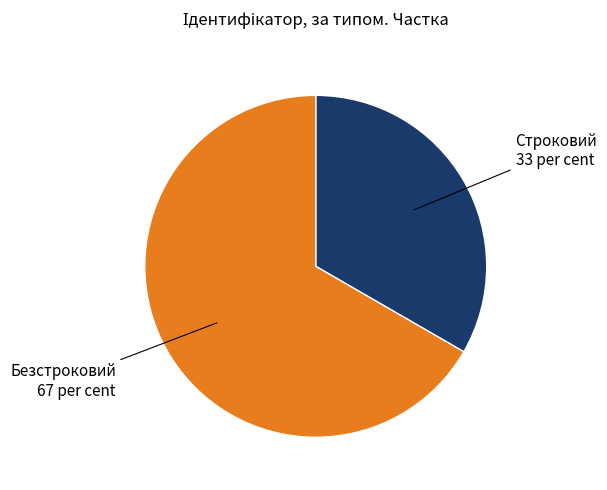

Which category accounts for the majority?

Безстроковий